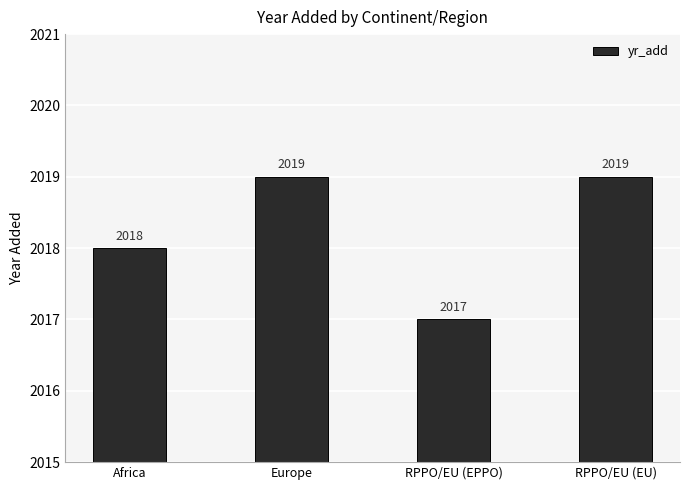

How many data points are less than 2019?

2